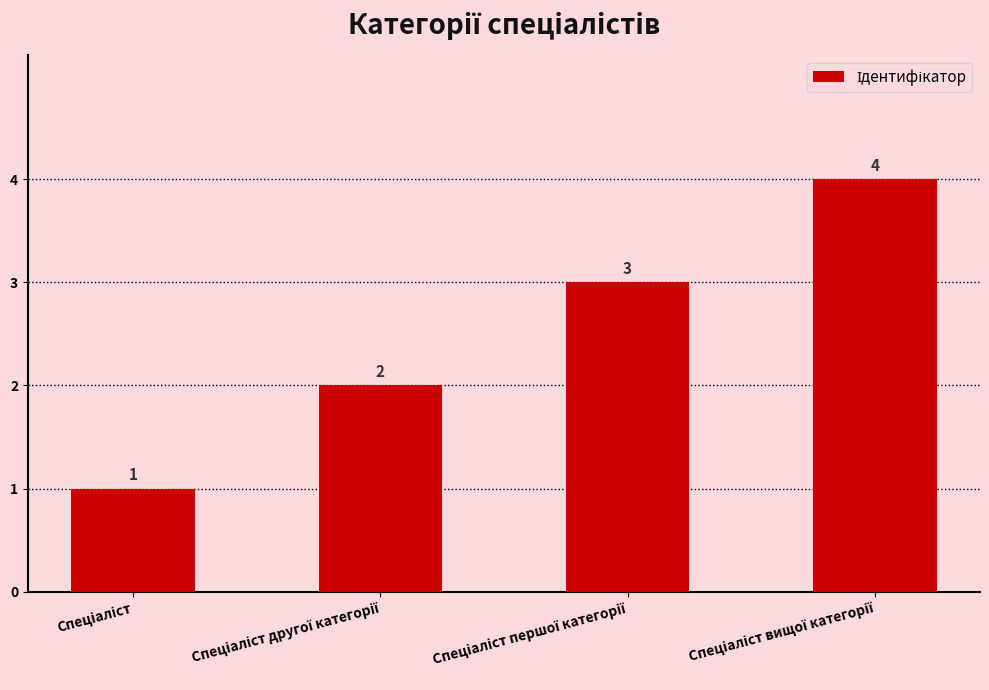

Reading right to left, list all the values displayed in this chart.

4	3	2	1